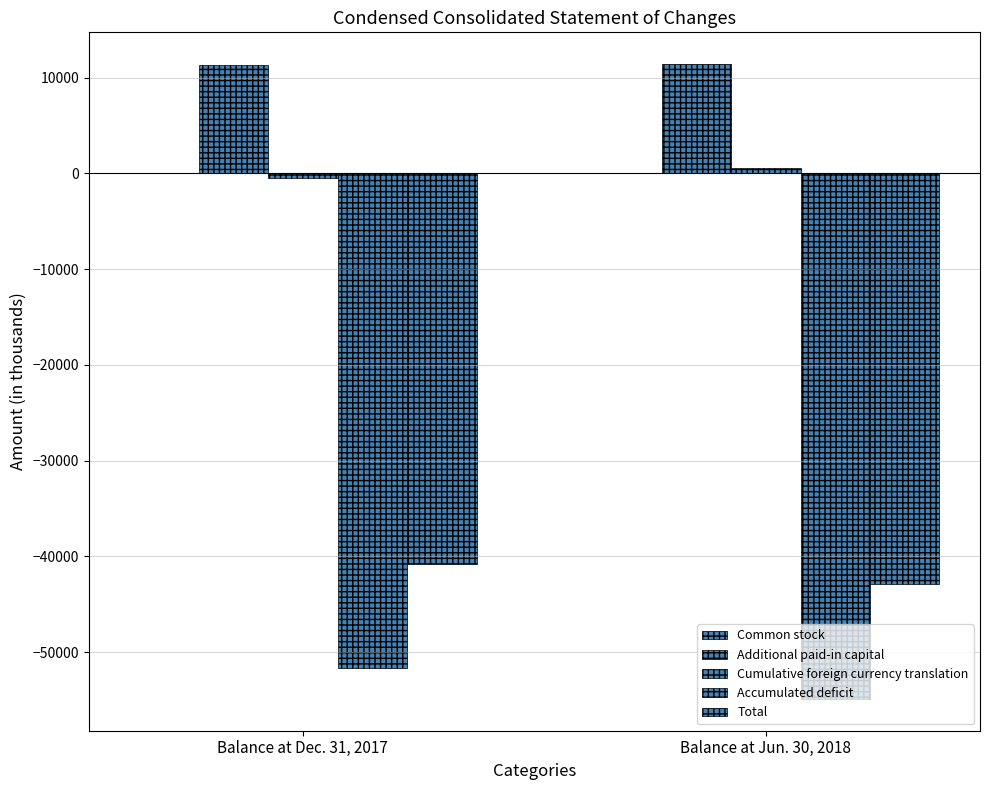

How many series are shown in this chart?

5